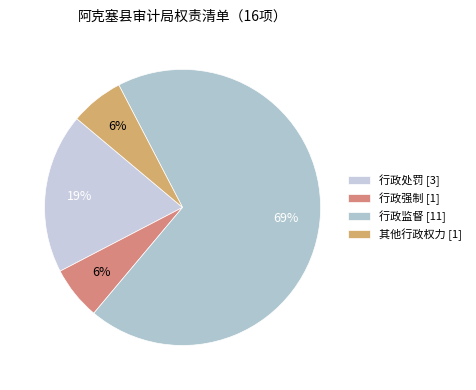

To the nearest percent, what is the average slice percentage?

25%